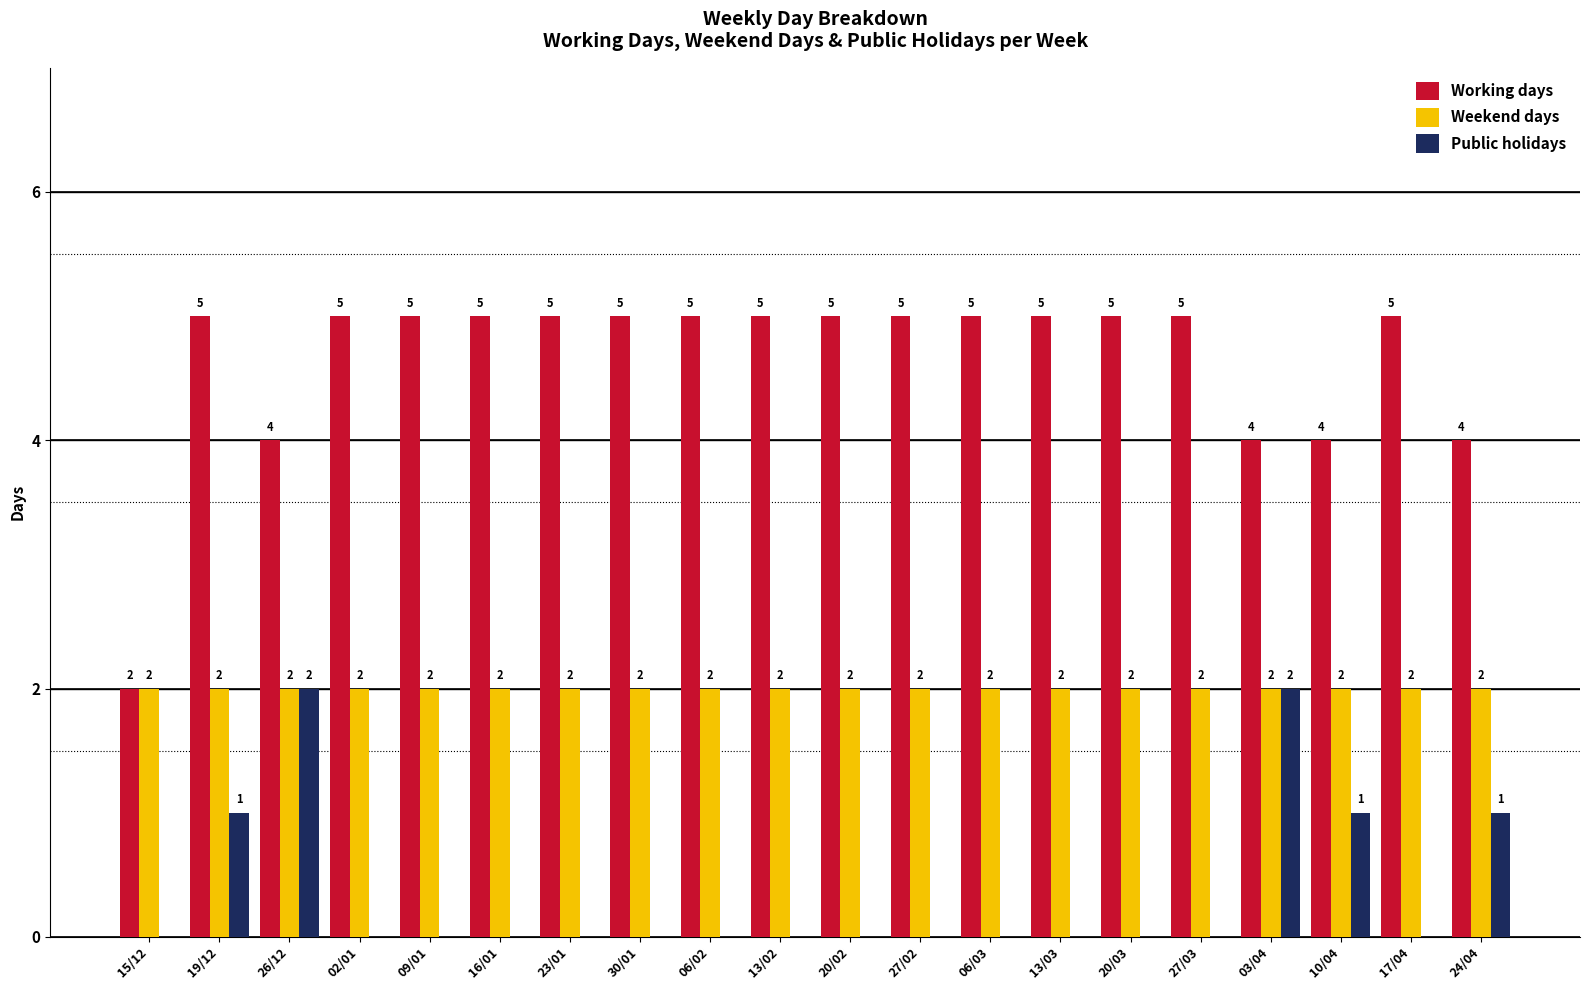

What is the spread (max minus min) of values at 13/02?

5